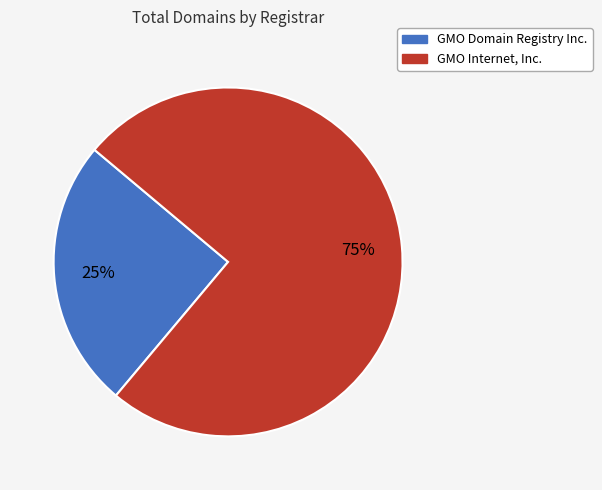

Is the sum of GMO Internet, Inc. and GMO Domain Registry Inc. greater than half?

Yes